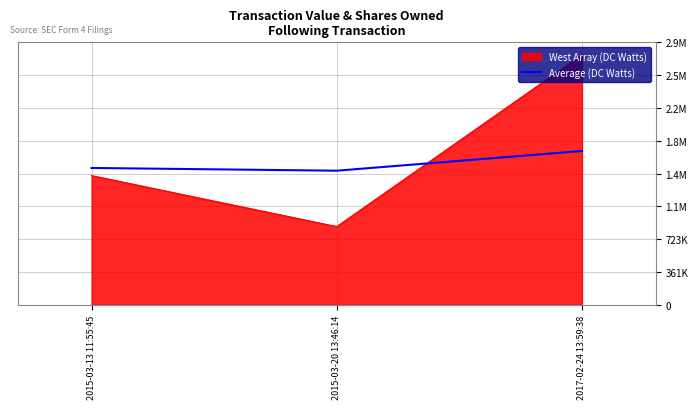

Which category has the highest value across all series?

2017-02-24 13:59:38